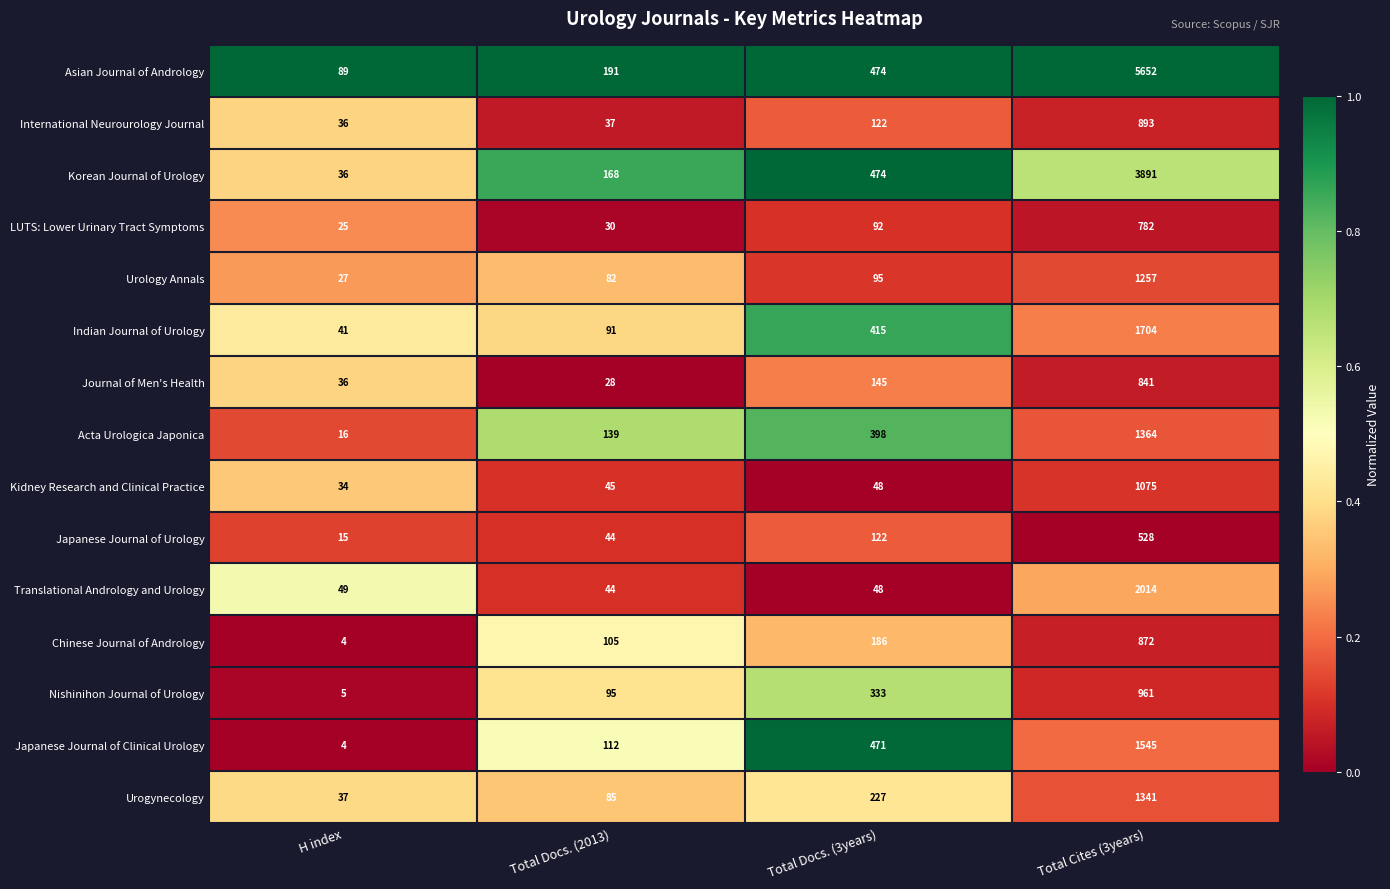

What is the maximum value shown in the chart?

5652